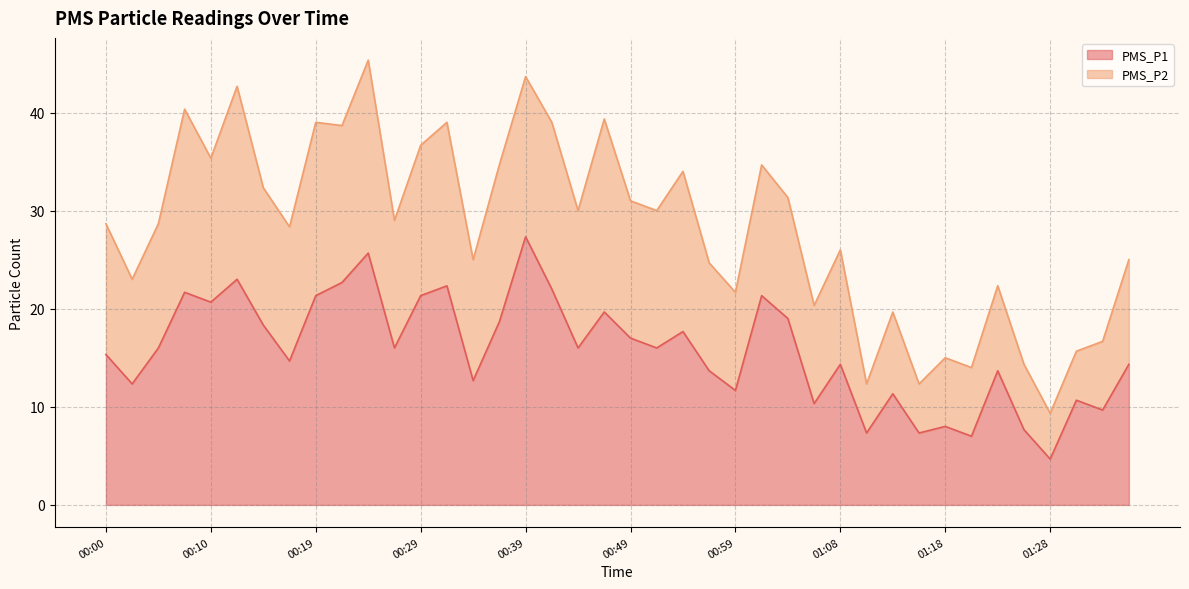

The value at 00:46 is 26.2. True or false?

False